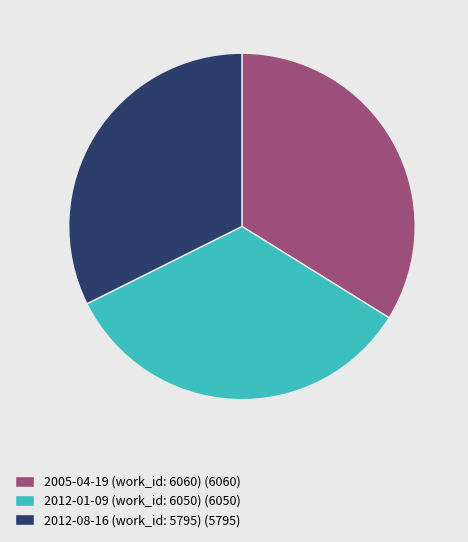

True or false: 2012-08-16 (work_id: 5795) (5795) accounts for 32% of the total.

True